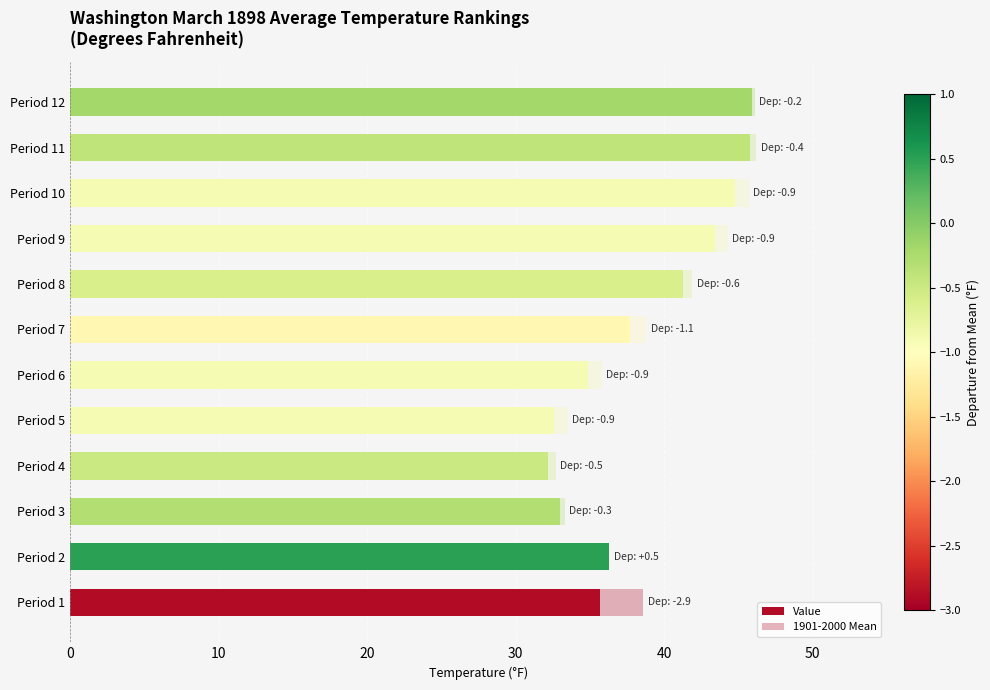

What is the sum of all Value values?

463.6